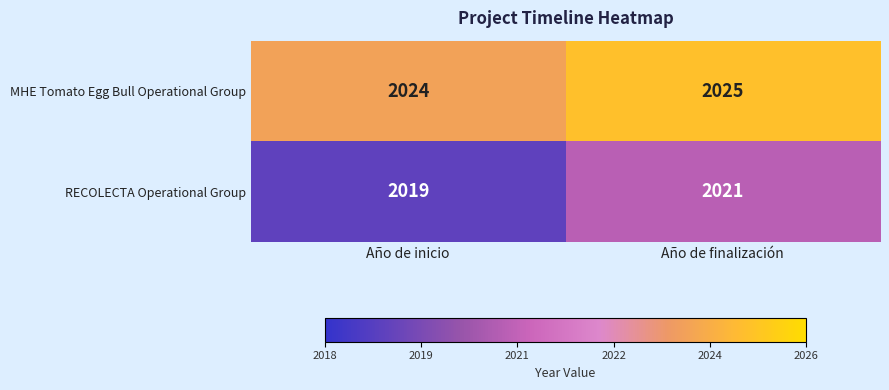

Which series has the largest range (max minus min)?

RECOLECTA Operational Group